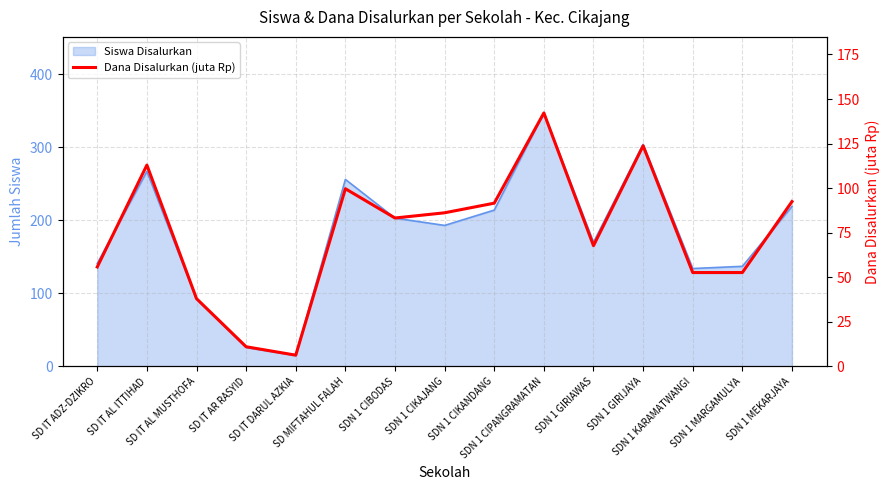

Is it true that the value at SDN 1 CIPANGRAMATAN is 142.2?

True